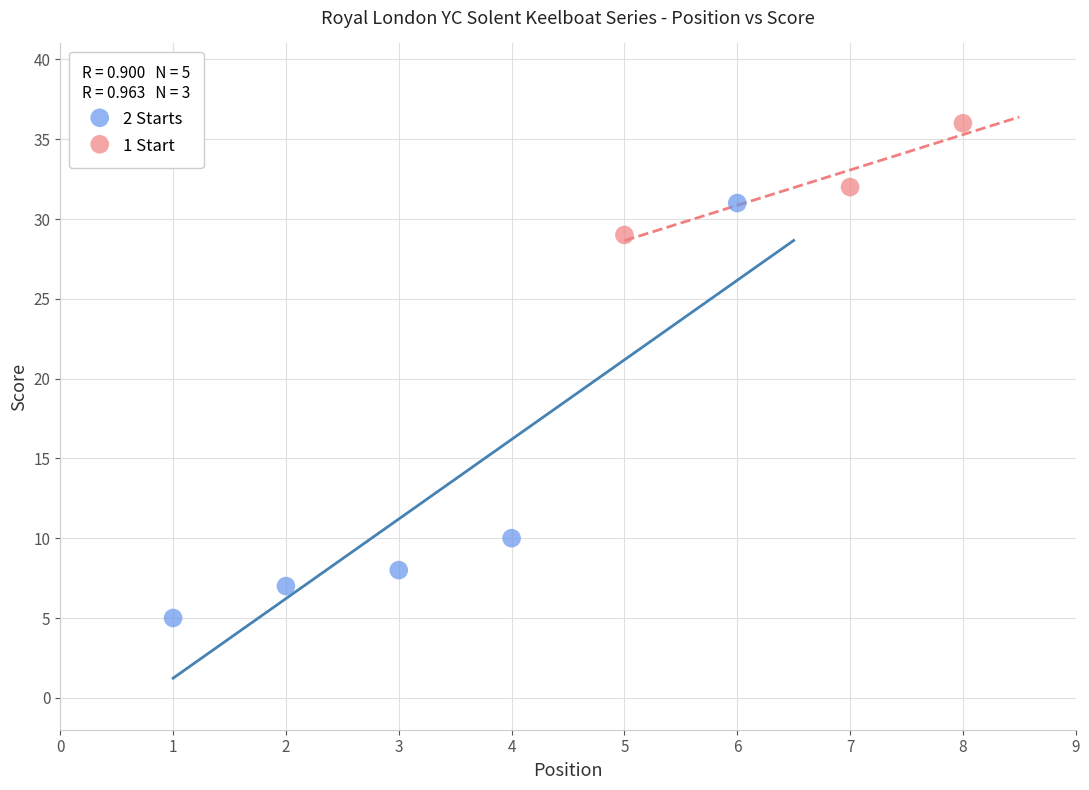

Which series contains the highest Y value?

1 Start